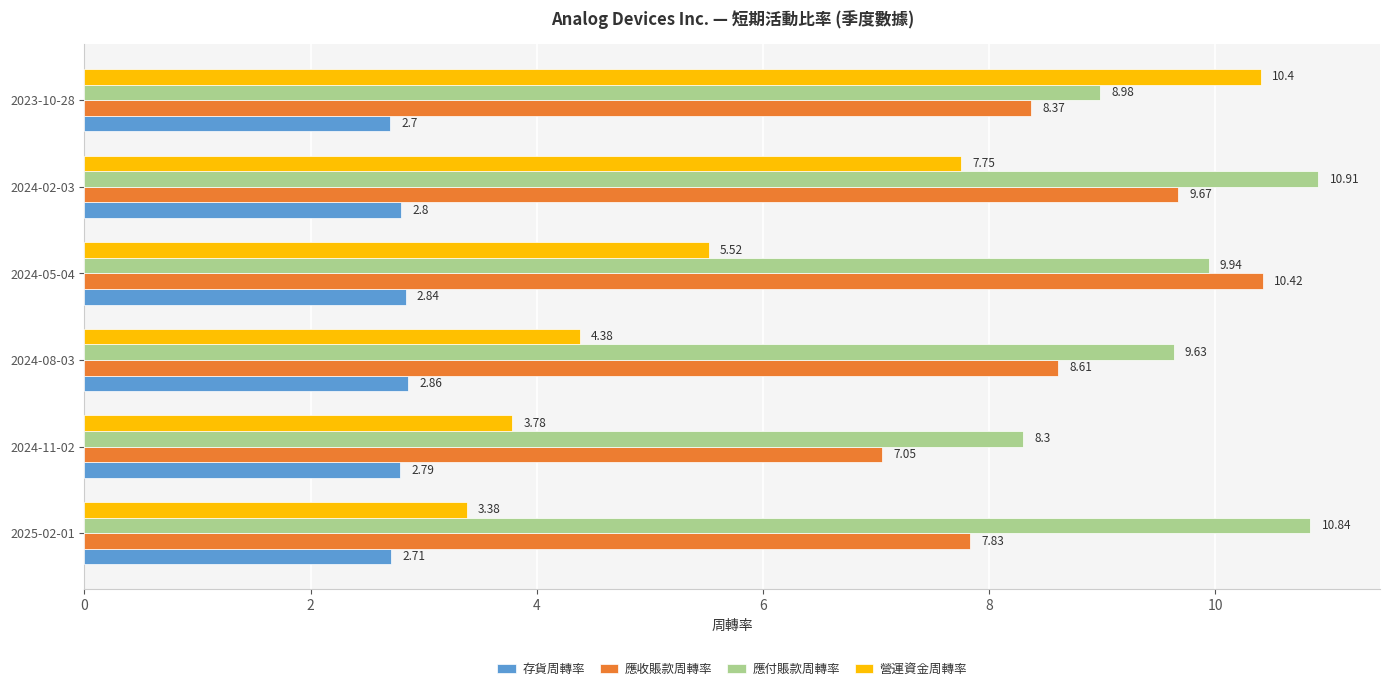

At how many categories does at least one series exceed 9?

5